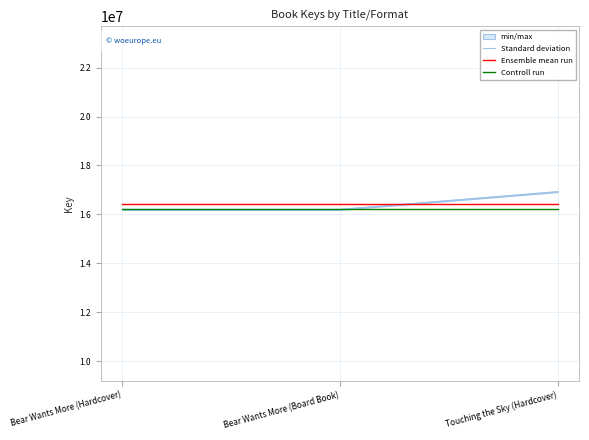

What is the maximum value for Controll run?

16204007.0